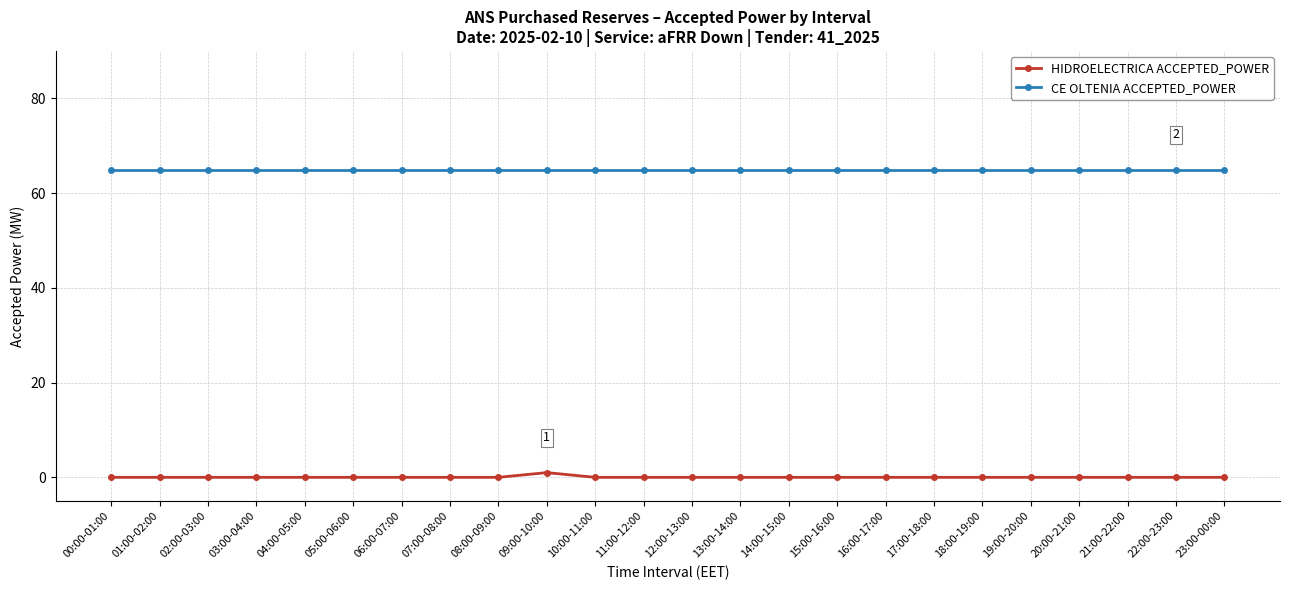

Rank the series by their maximum value, from lowest to highest.

HIDROELECTRICA ACCEPTED_POWER, CE OLTENIA ACCEPTED_POWER